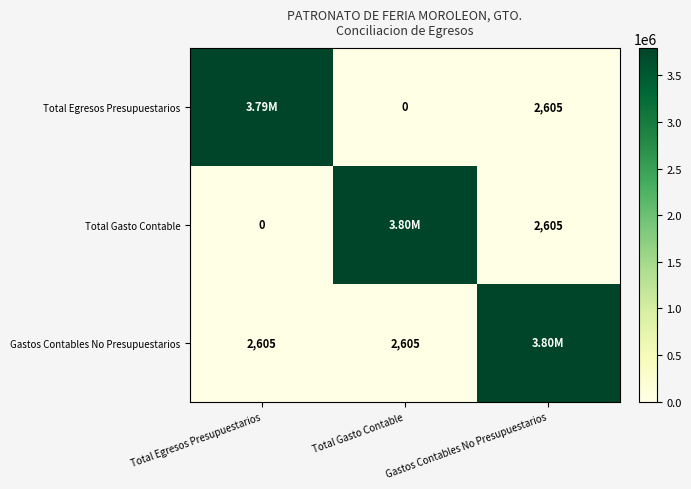

What is the total value across all series at Total Gasto Contable?

3797886.6